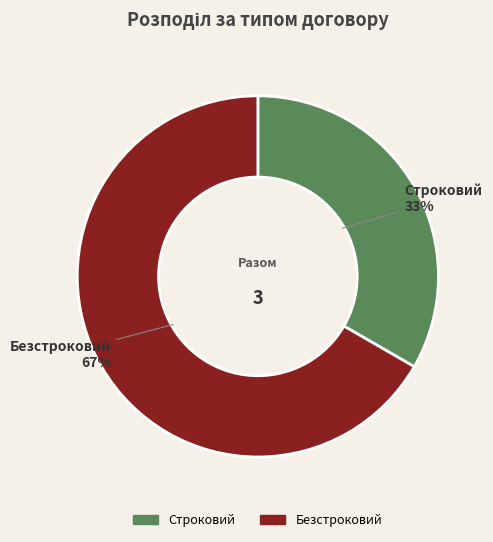

Approximately how many times larger is the value at Безстроковий compared to Строковий?

2.0